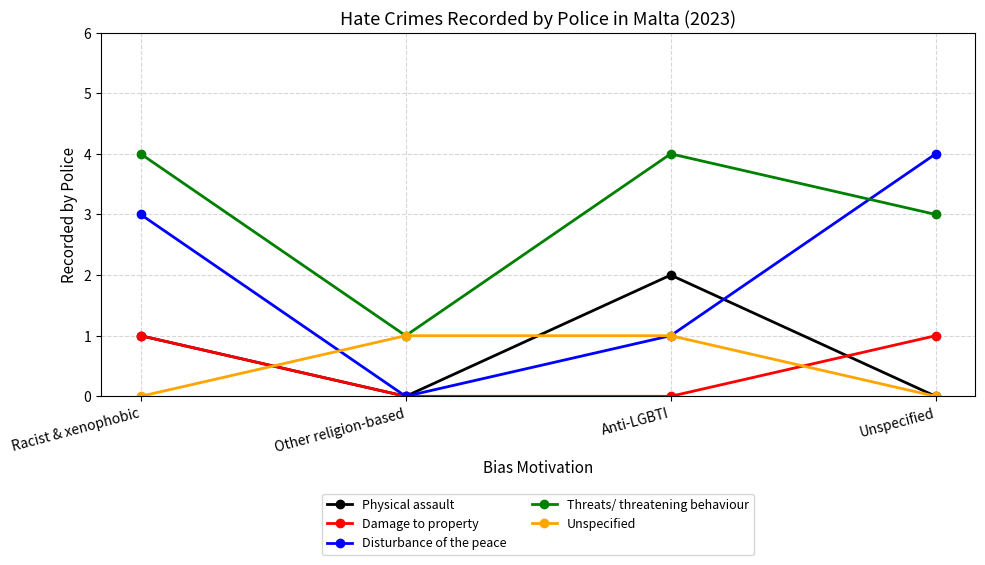

Which series has the largest range (max minus min)?

Disturbance of the peace